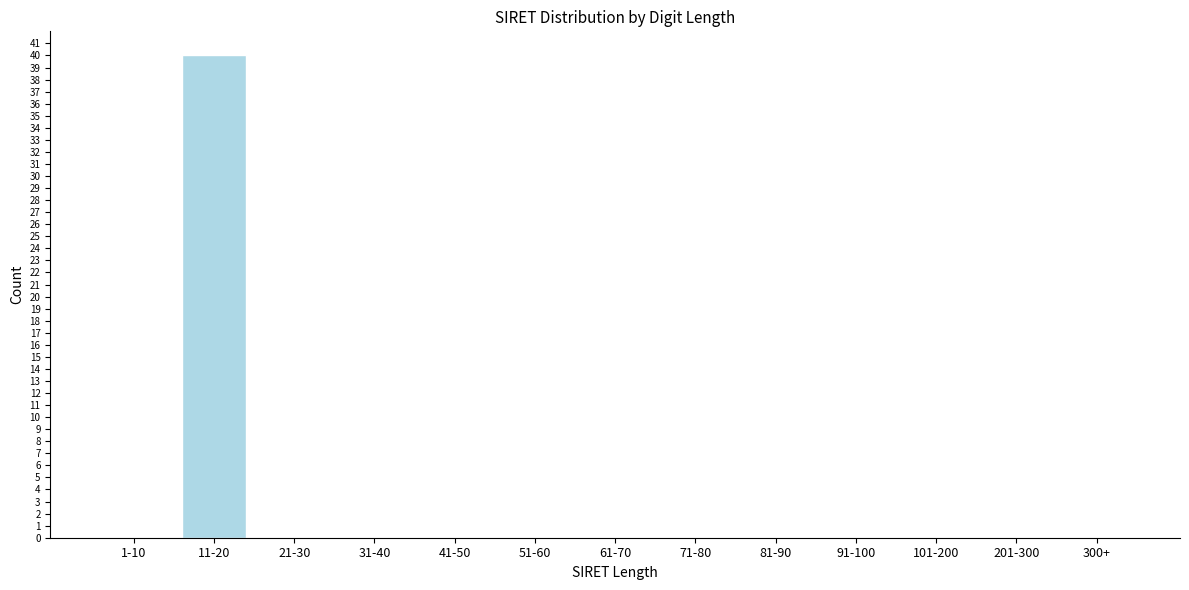

Reading right to left, list all the values displayed in this chart.

300+=0	201-300=0	101-200=0	91-100=0	81-90=0	71-80=0	61-70=0	51-60=0	41-50=0	31-40=0	21-30=0	11-20=40	1-10=0